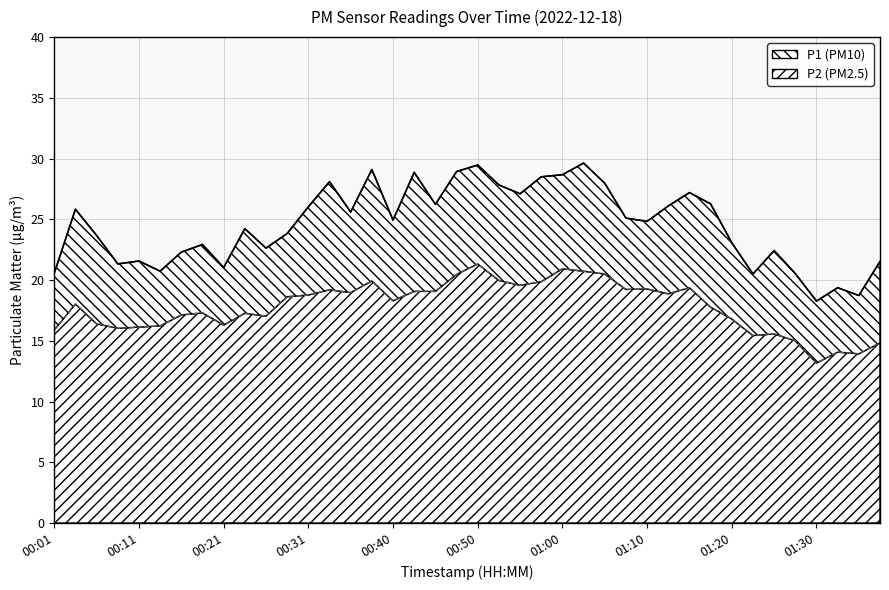

Which series changed the most between 00:38 and 01:27?

P1